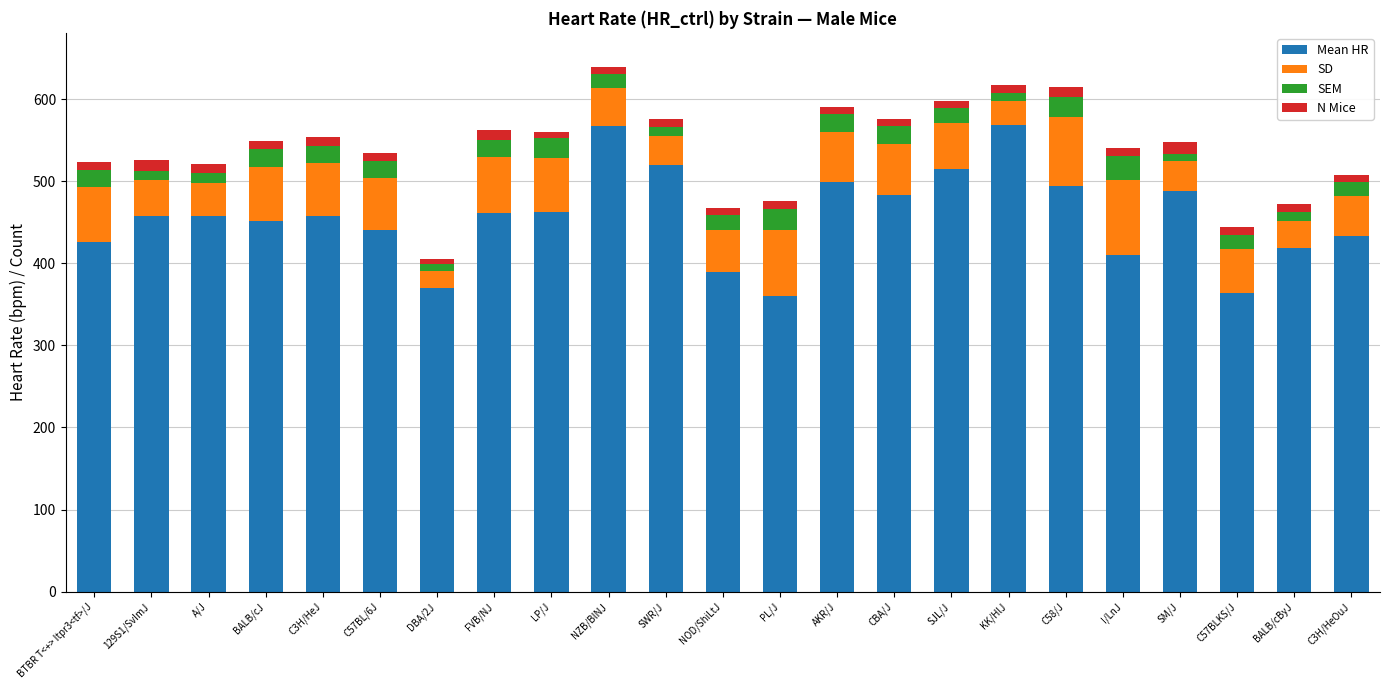

What is the average value of the Mean HR series?

456.2